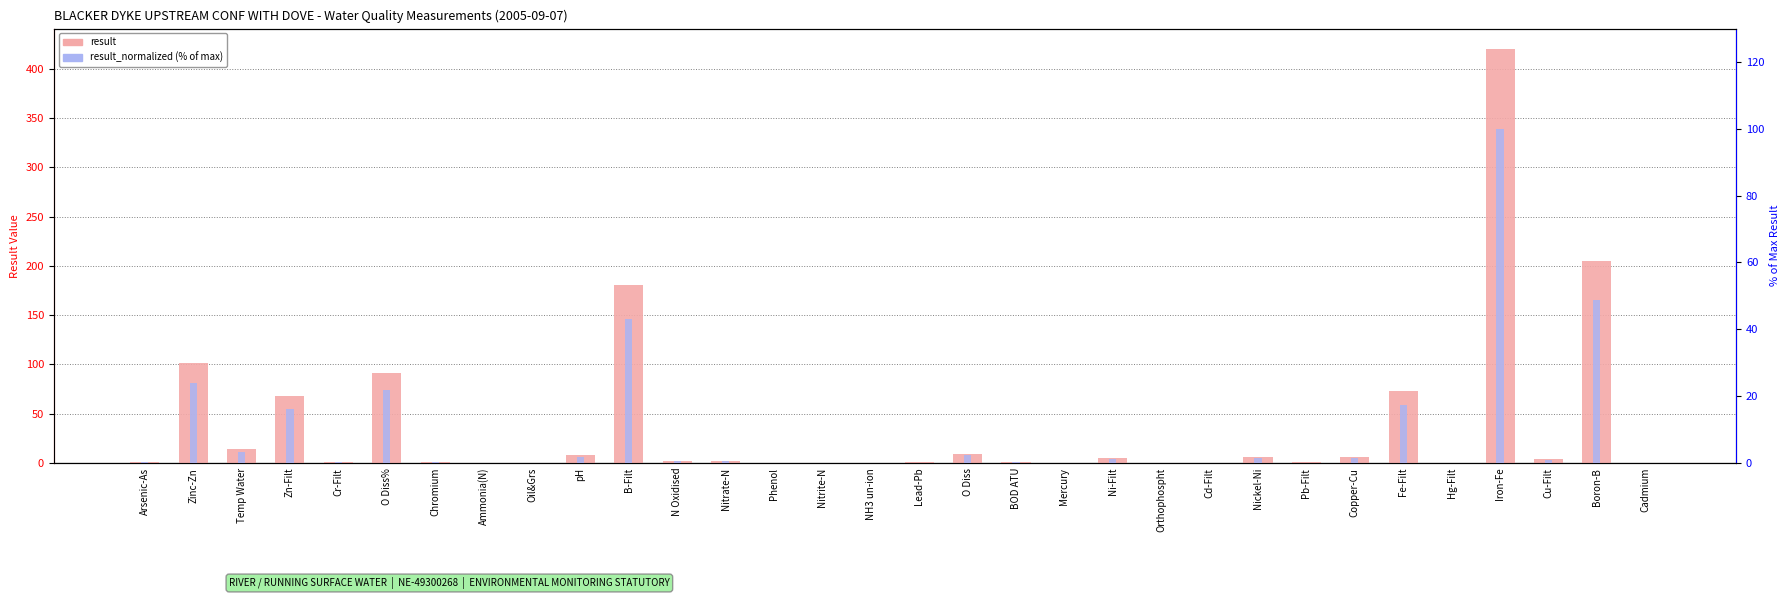

Is it true that result equals 11.7 at pH?

False